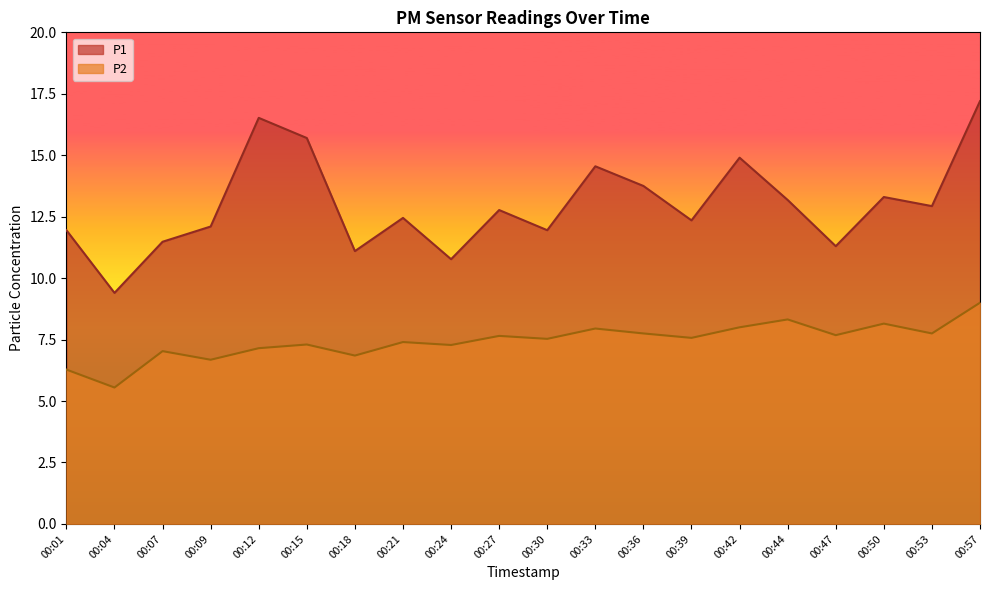

Which series has the largest total across all categories?

P1